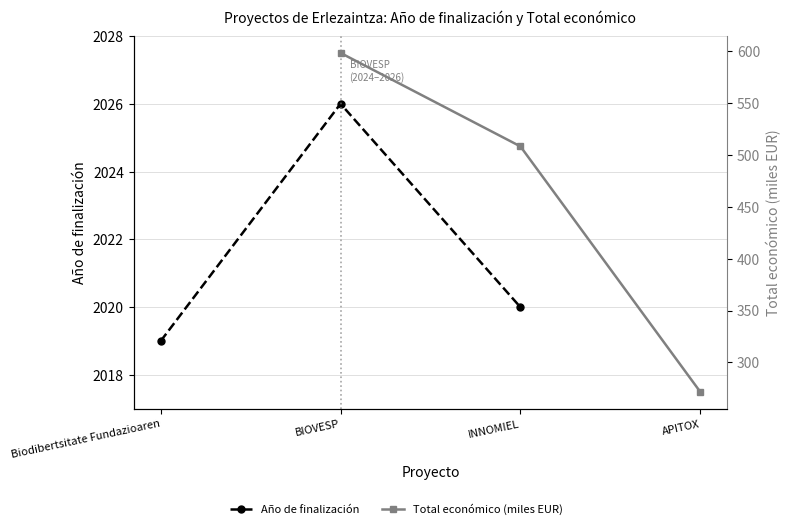

True or false: Total económico (miles EUR) and Año de finalización cross at least once.

False